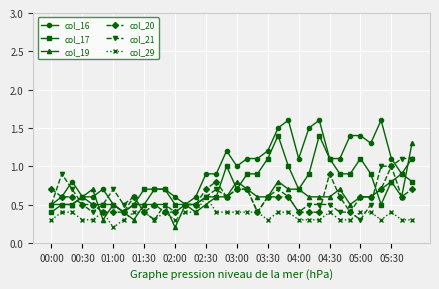

Which series has the largest total across all categories?

col_16